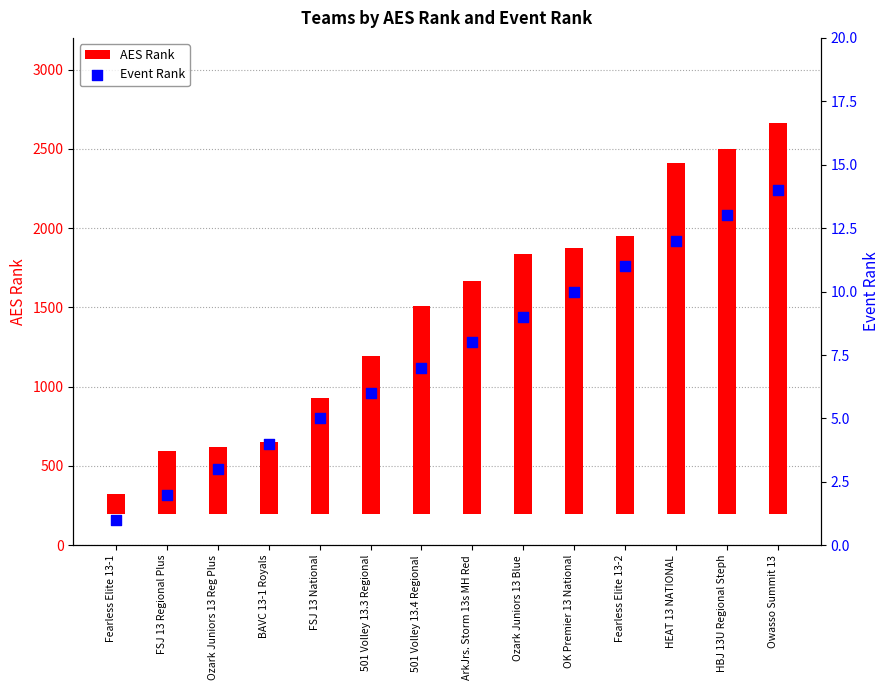

Which series reaches the minimum Y coordinate?

Event Rank